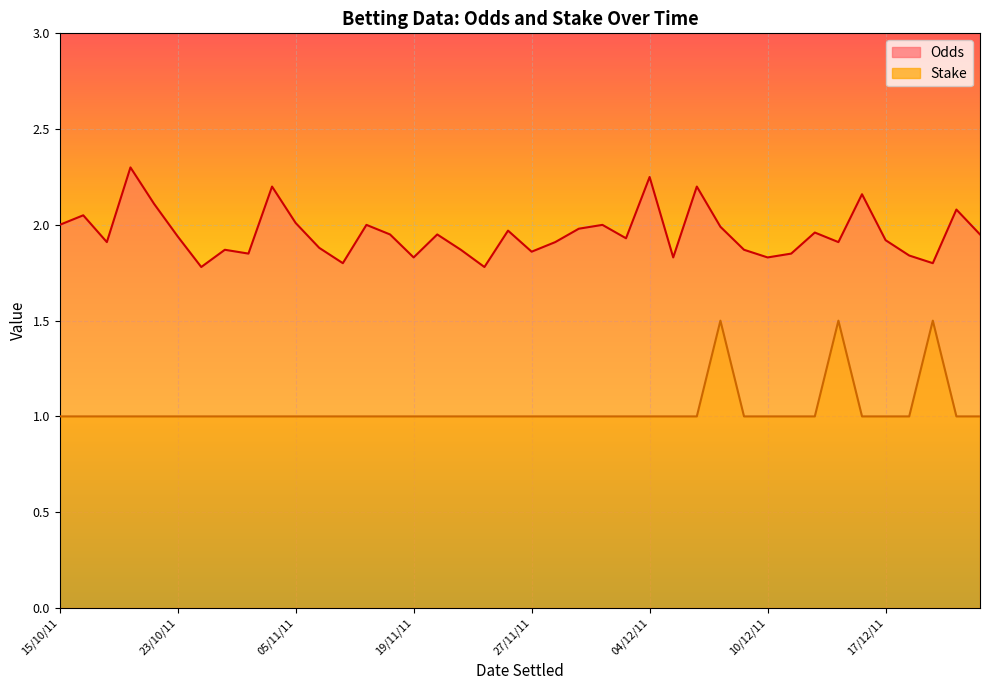

True or false: Stake has a value of 1.0 at 19/11/11.

True